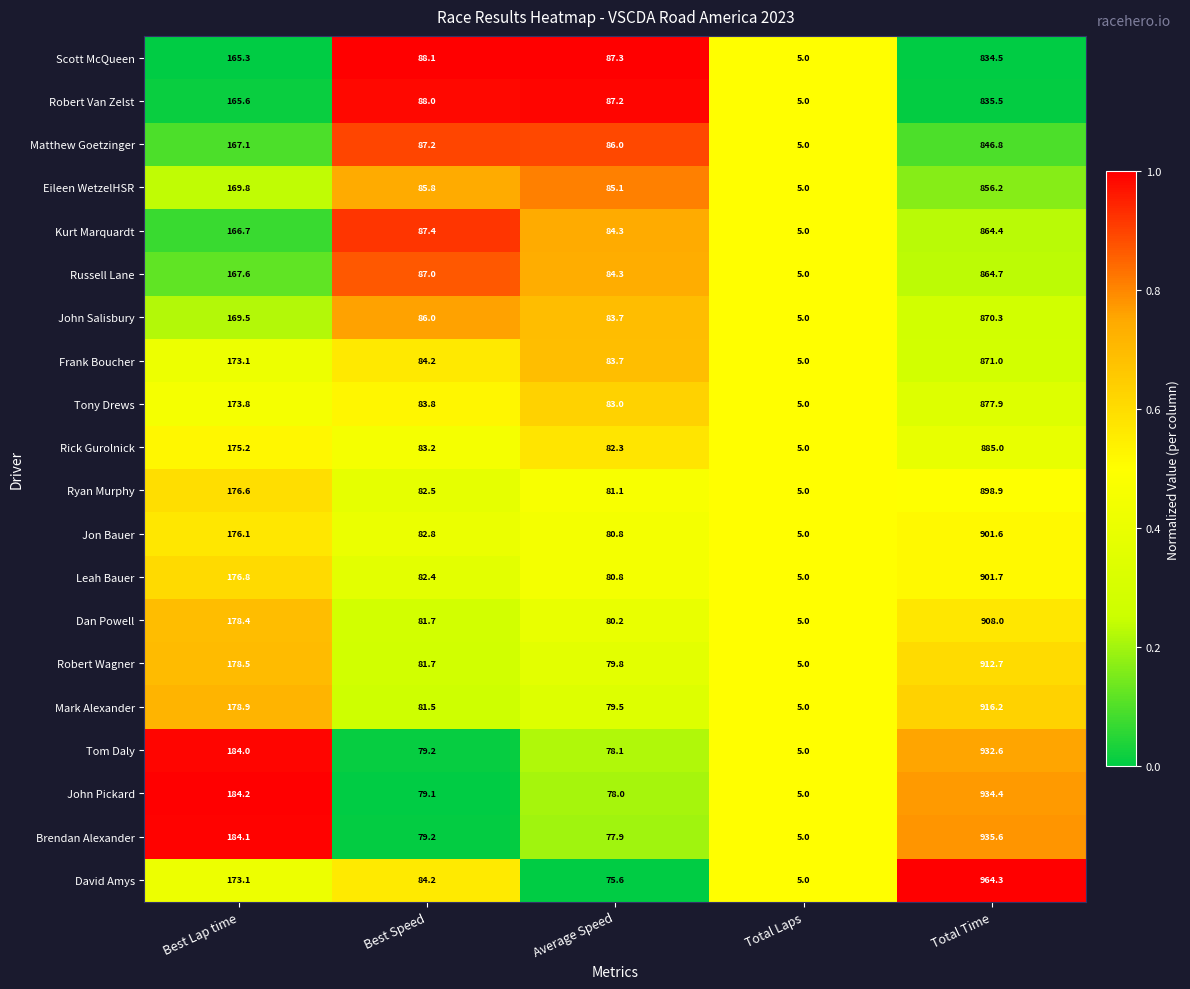

List the series in order of their peak value, highest first.

David Amys, Brendan Alexander, John Pickard, Tom Daly, Mark Alexander, Robert Wagner, Dan Powell, Leah Bauer, Jon Bauer, Ryan Murphy, Rick Gurolnick, Tony Drews, Frank Boucher, John Salisbury, Russell Lane, Kurt Marquardt, Eileen WetzelHSR, Matthew Goetzinger, Robert Van Zelst, Scott McQueen